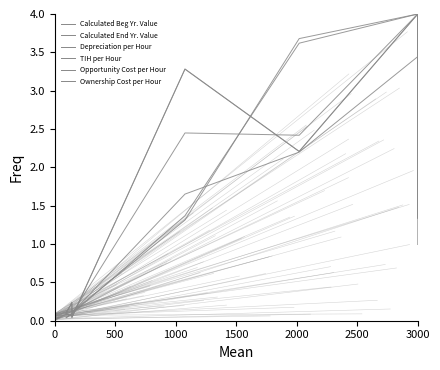

At which category does Opportunity Cost per Hour reach its first local valley?

1000